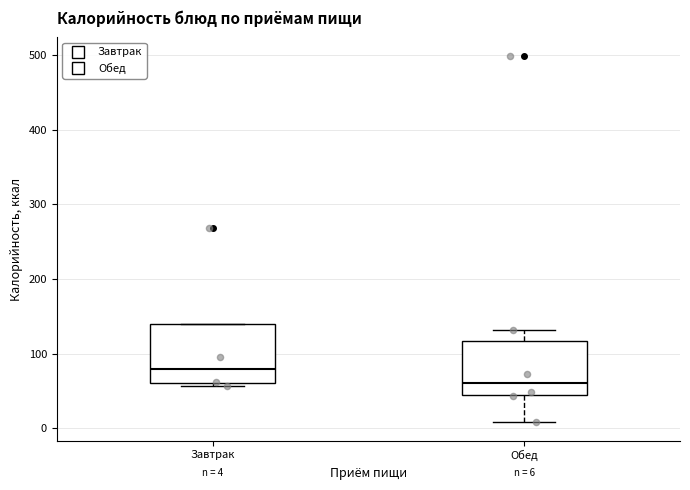

Which box's median line is the highest?

Завтрак